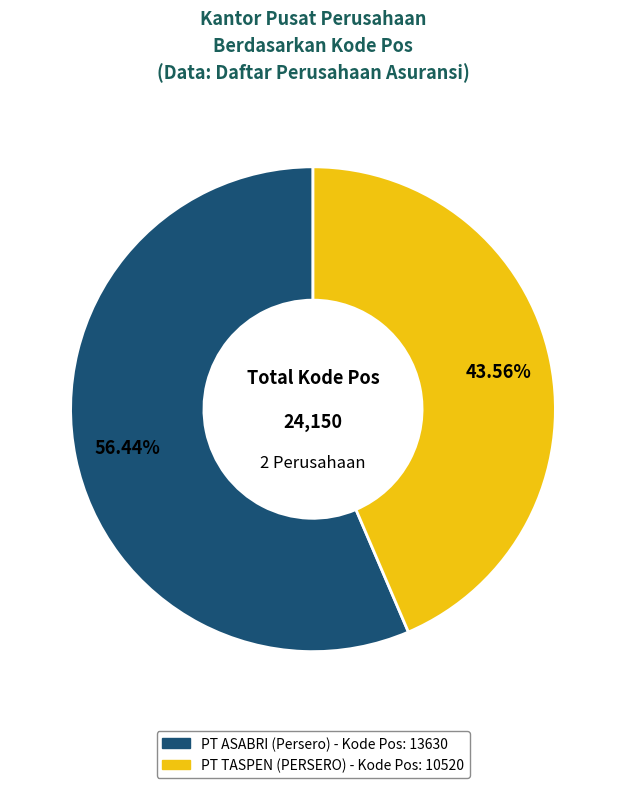

Rank the categories by value from highest to lowest.

PT ASABRI (Persero), PT TASPEN (PERSERO)